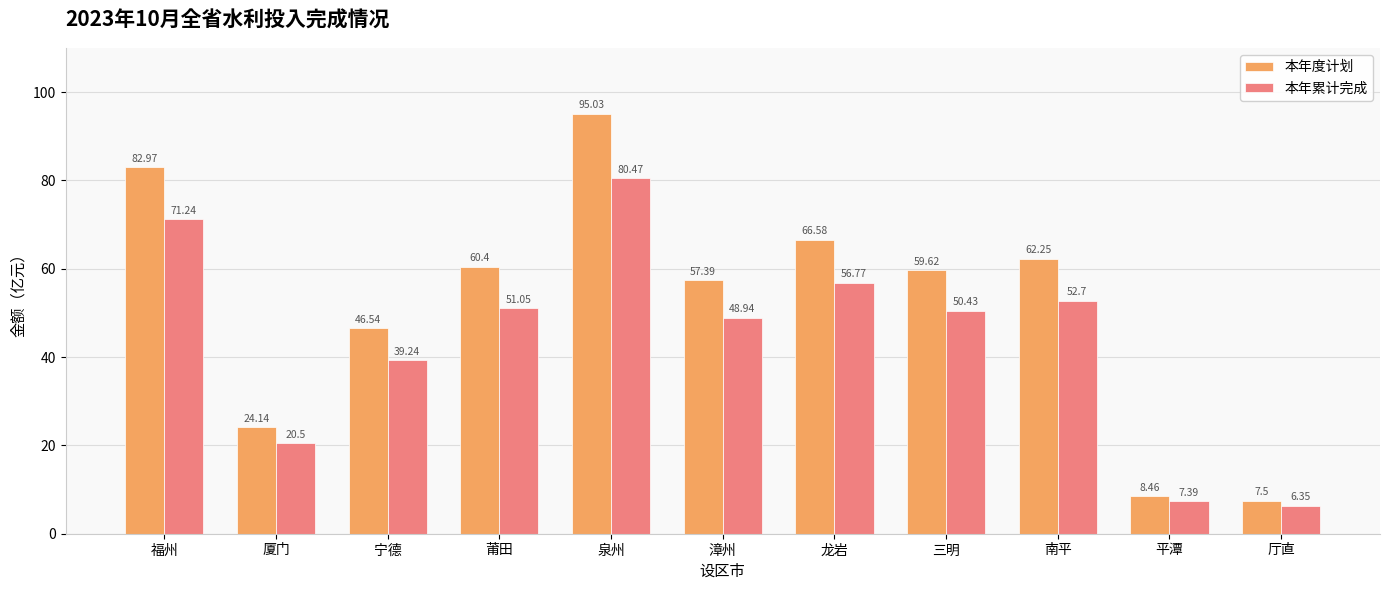

Which series changed the most between 厦门 and 厅直?

本年度计划